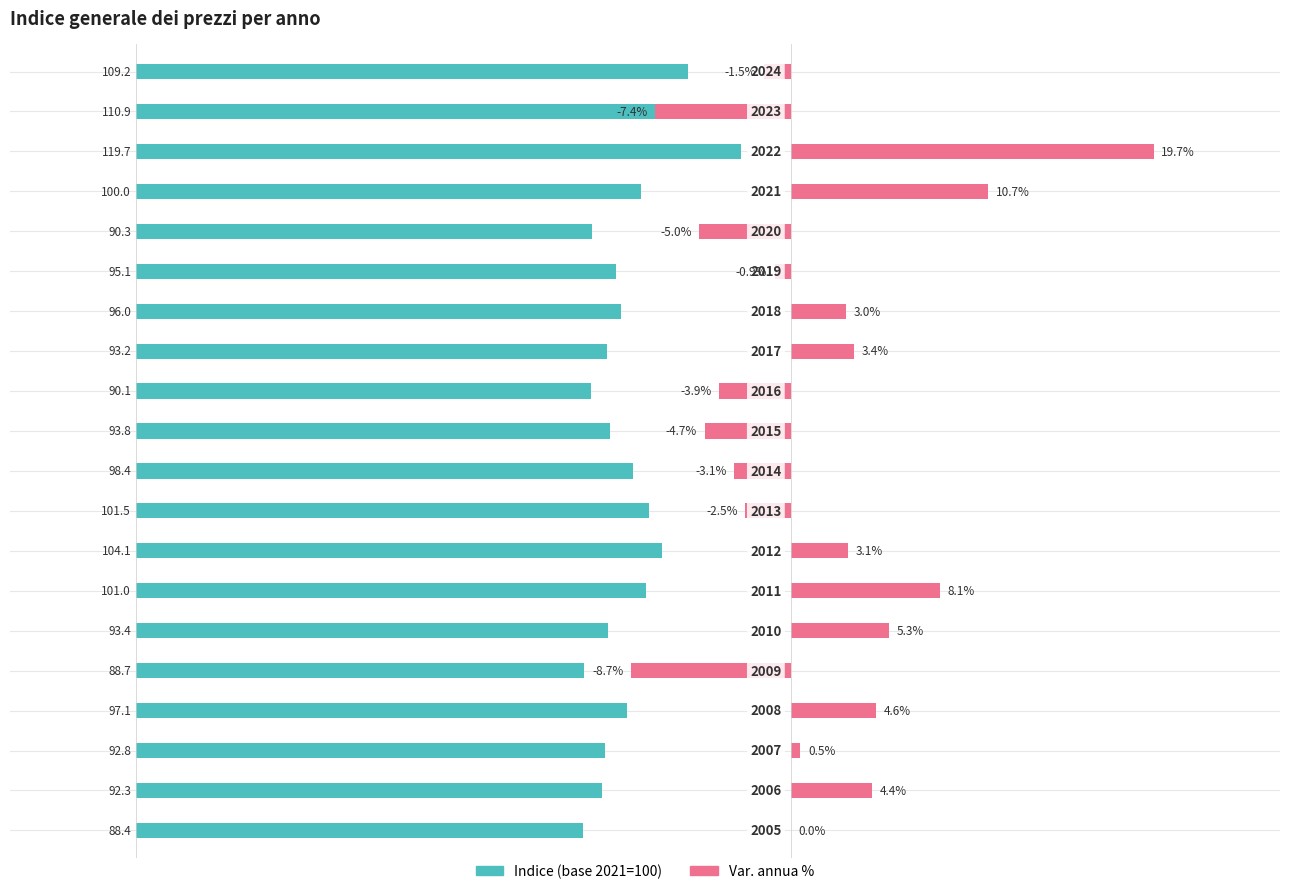

How many bars are there in total?

40